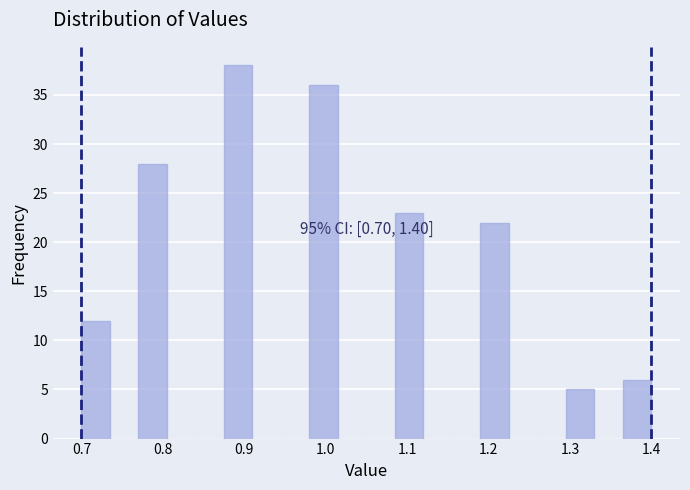

Read against the x-axis, roughly where is the centre of the tallest bar?

0.89